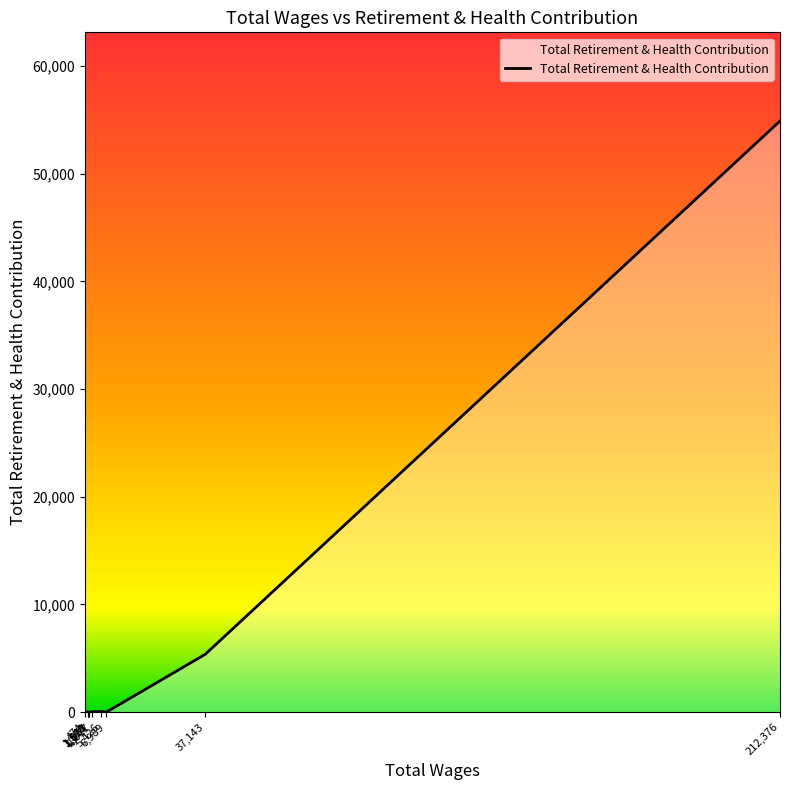

What is the difference between the maximum and minimum values?

54886